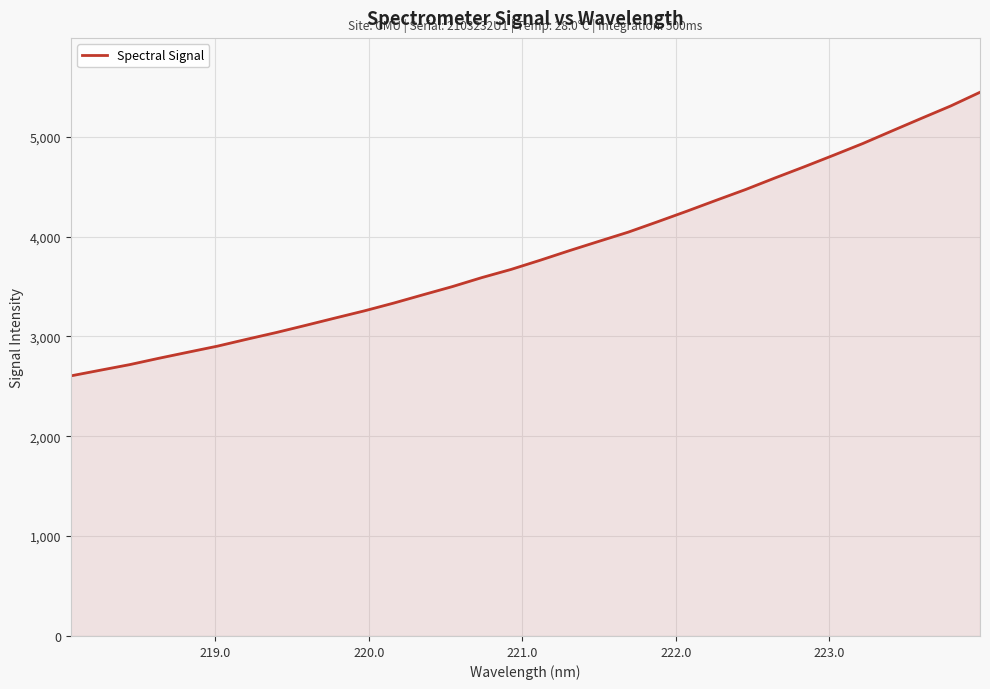

Count the number of values greater than 3763.

16